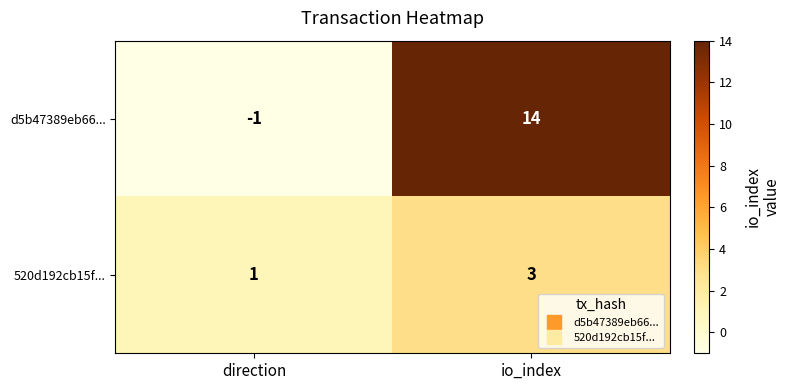

What is the sum of the 520d192cb15f... values at direction and io_index?

4